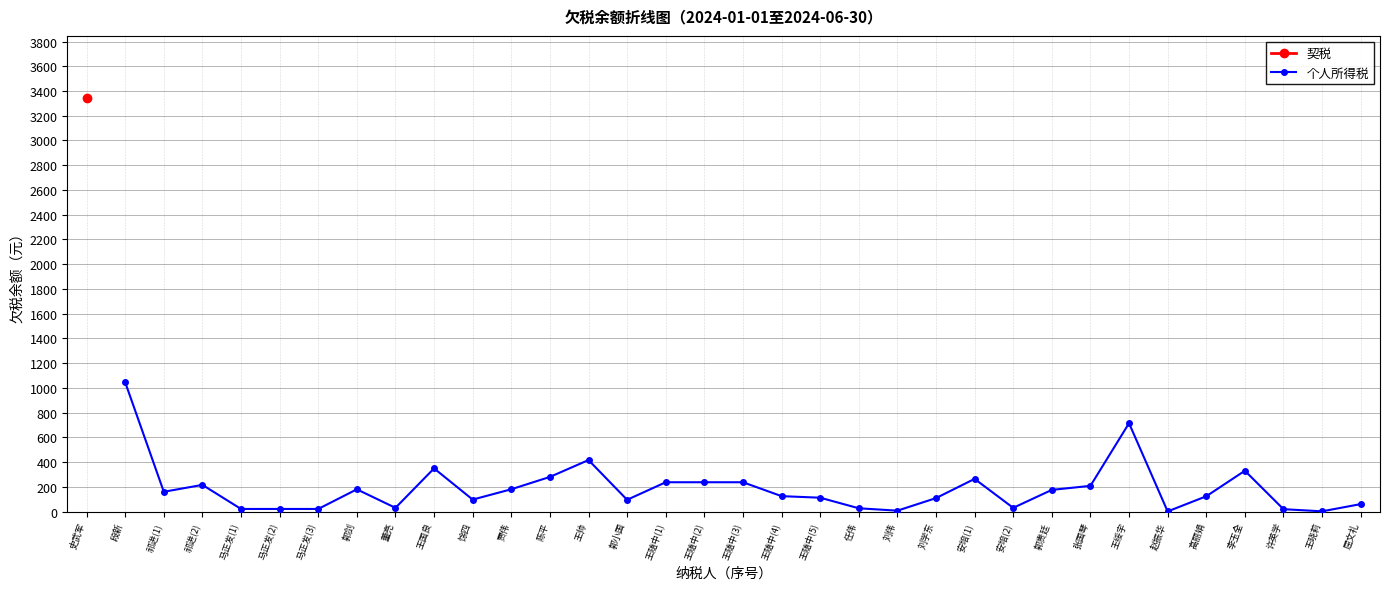

What is the minimum value shown in the chart?

1.1